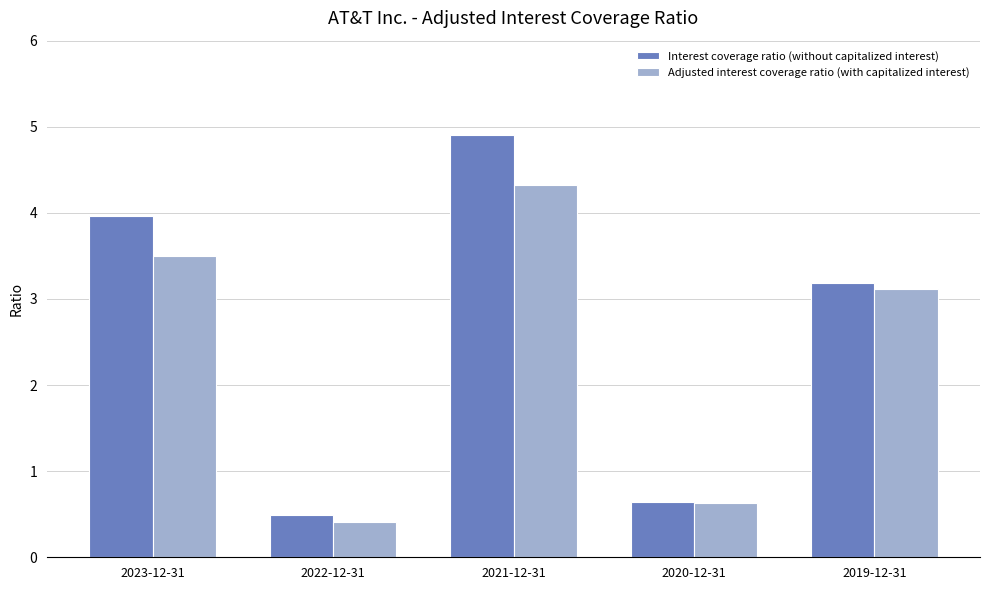

Reading right to left, what are all the values shown in this chart?

Interest coverage ratio (without capitalized interest): 3.2	0.6	4.9	0.5	4.0
Adjusted interest coverage ratio (with capitalized interest): 3.1	0.6	4.3	0.4	3.5